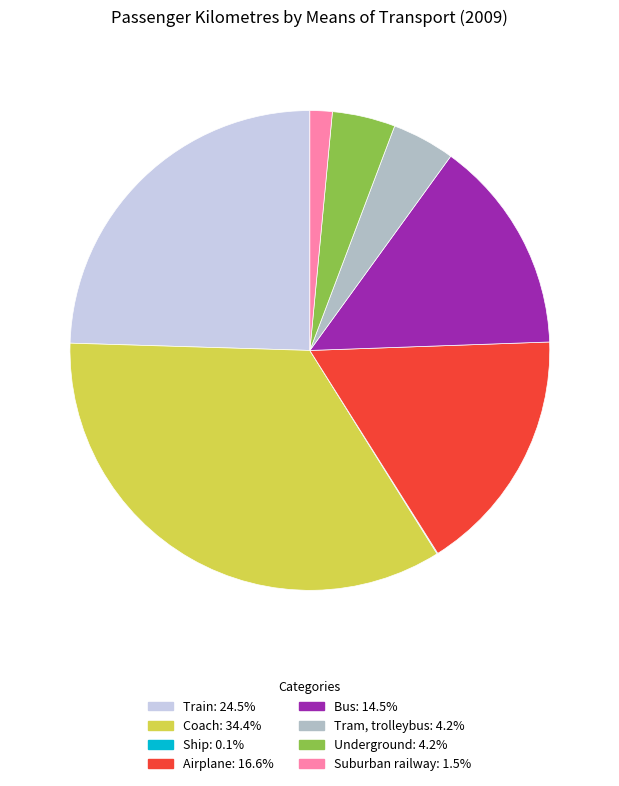

What is the ratio of the value at Train to the value at Underground?

5.8